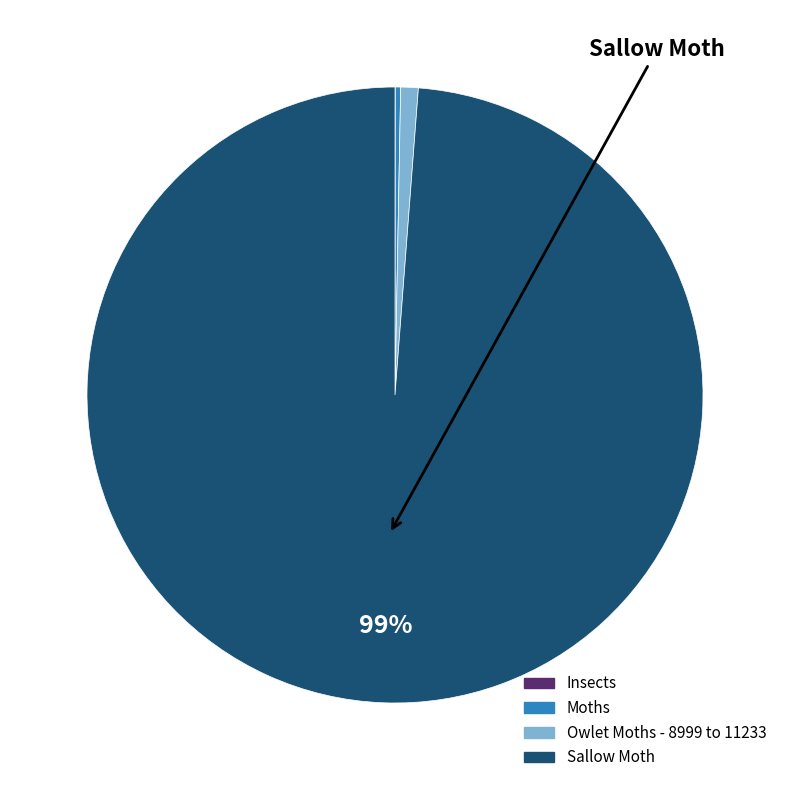

Combined, do Owlet Moths - 8999 to 11233 and Sallow Moth account for over 50%?

Yes